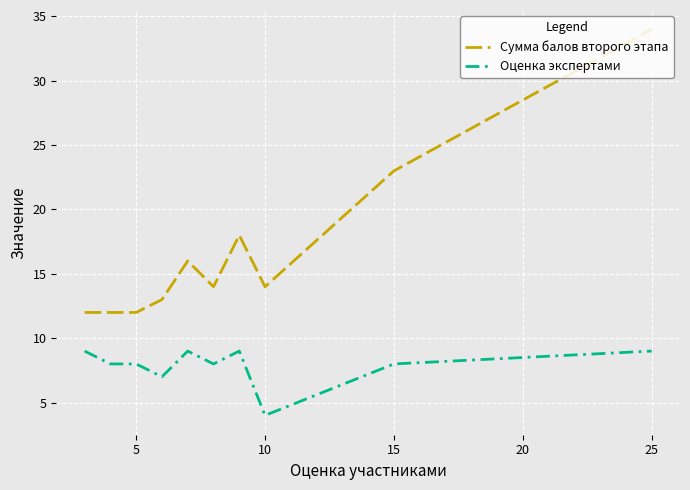

How many Оценка экспертами values are between 8 and 9?

8